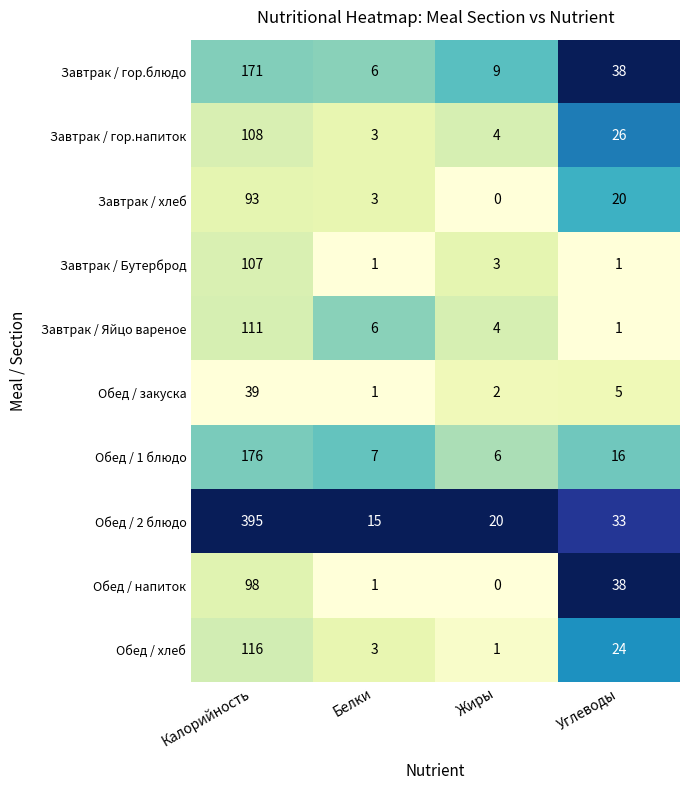

Where is Завтрак / гор.блюдо nearest to the value 88?

Углеводы